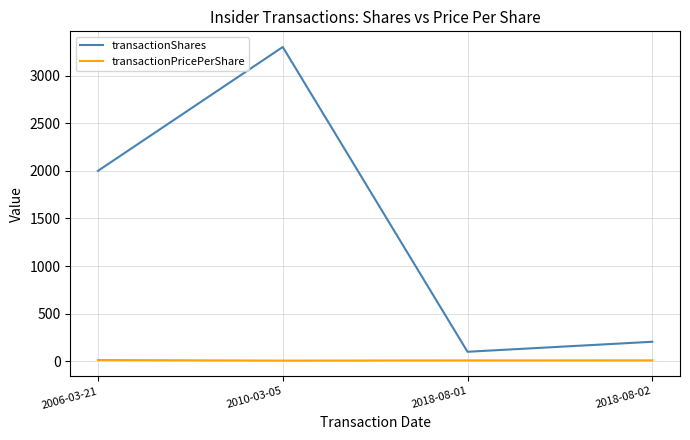

True or false: transactionPricePerShare and transactionShares intersect in this chart.

False